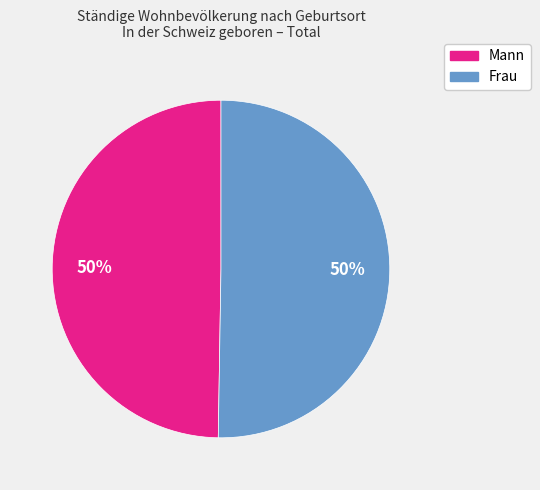

Do Mann and Frau together represent more than half of the pie?

Yes